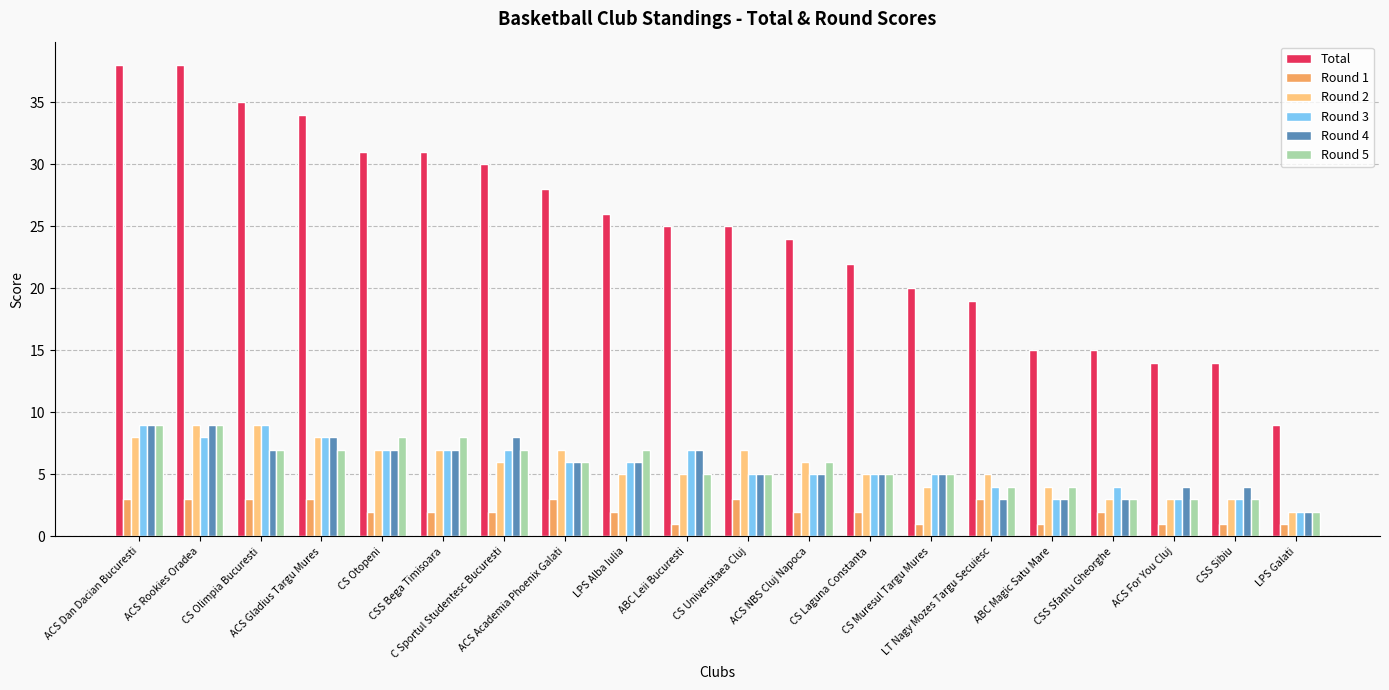

Is it true that Round 1 equals 5 at CS Olimpia Bucuresti?

False